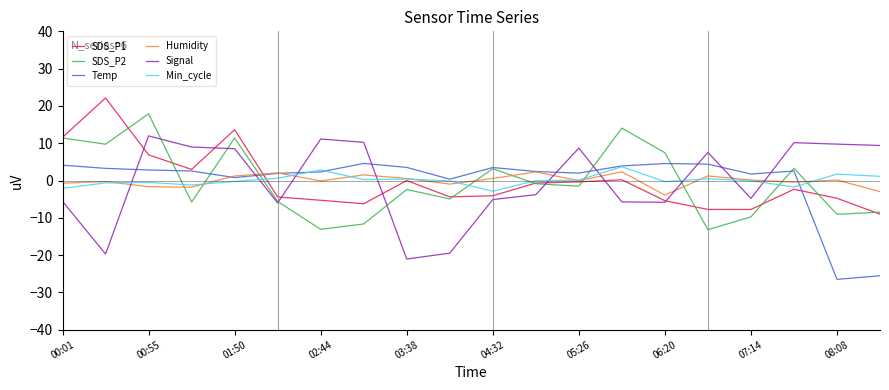

How many intersections are there between Signal and Humidity?

9